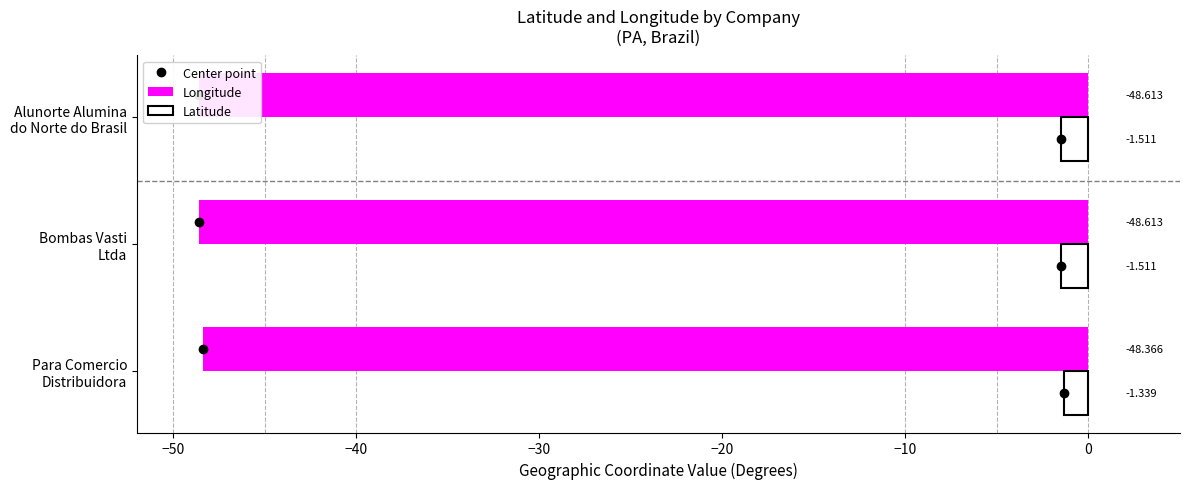

What is the highest value of the Latitude series?

-1.3